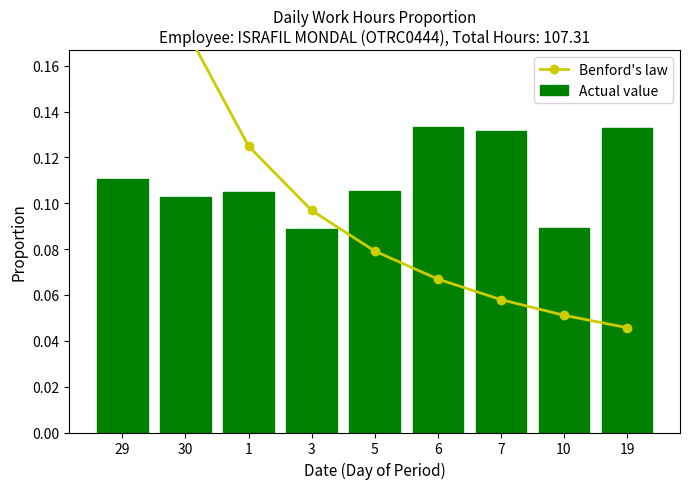

What is the difference between the maximum and minimum values in the Benford's law series?

0.3